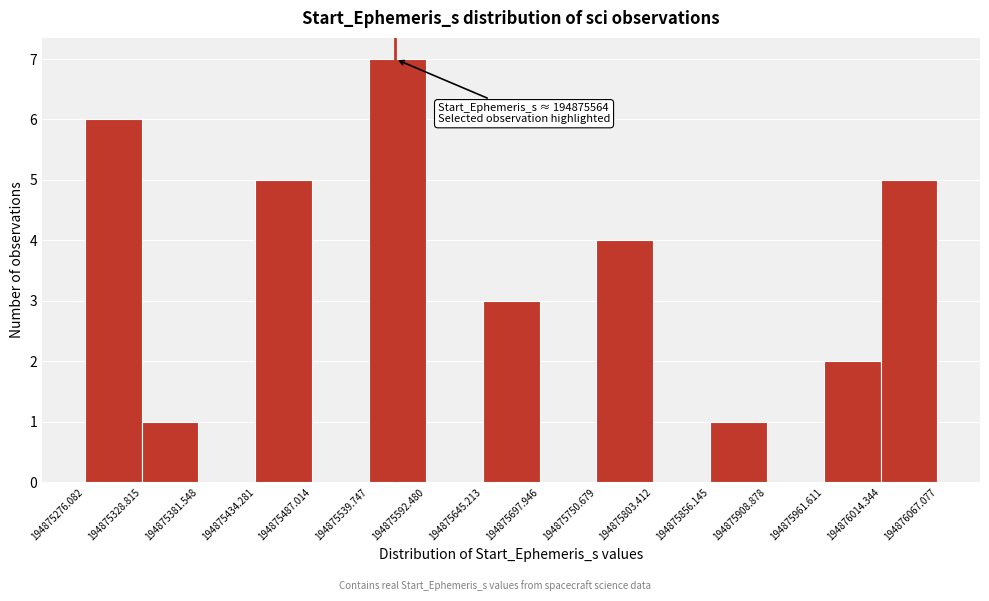

Over which range of the x-axis is the bar tallest?

194875539.747 to 194875592.480